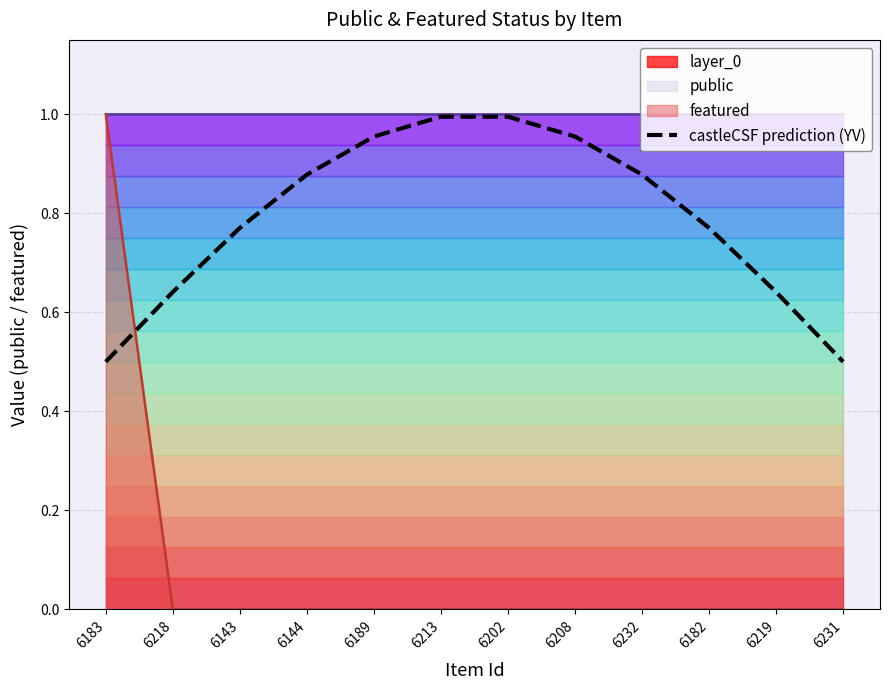

Reading left to right, extract all data points from this chart.

0.5	0.6	0.8	0.9	1.0	1.0	1.0	1.0	0.9	0.8	0.6	0.5